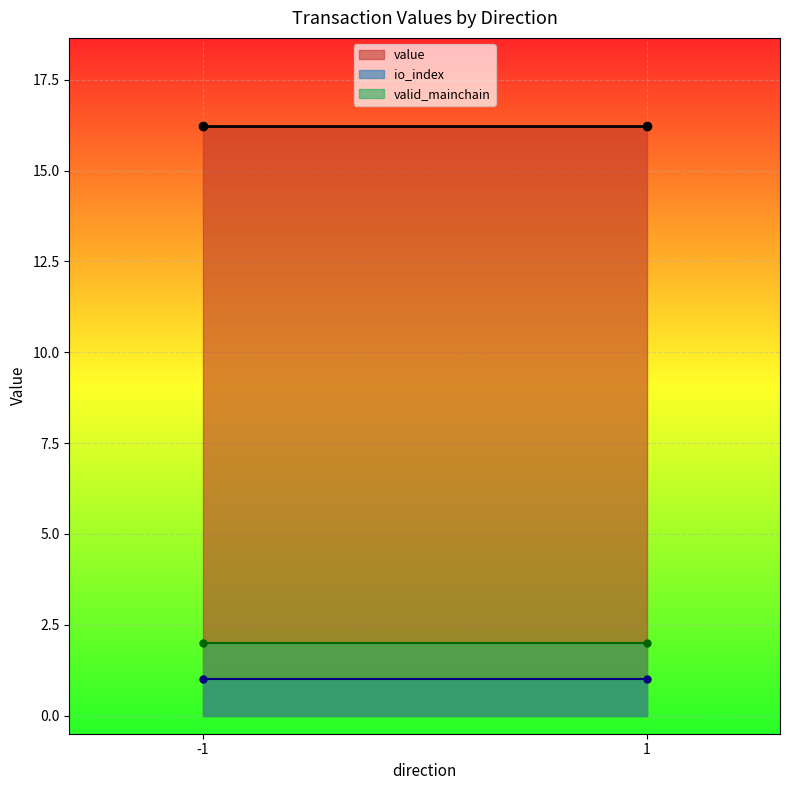

True or false: io_index and valid_mainchain intersect in this chart.

False